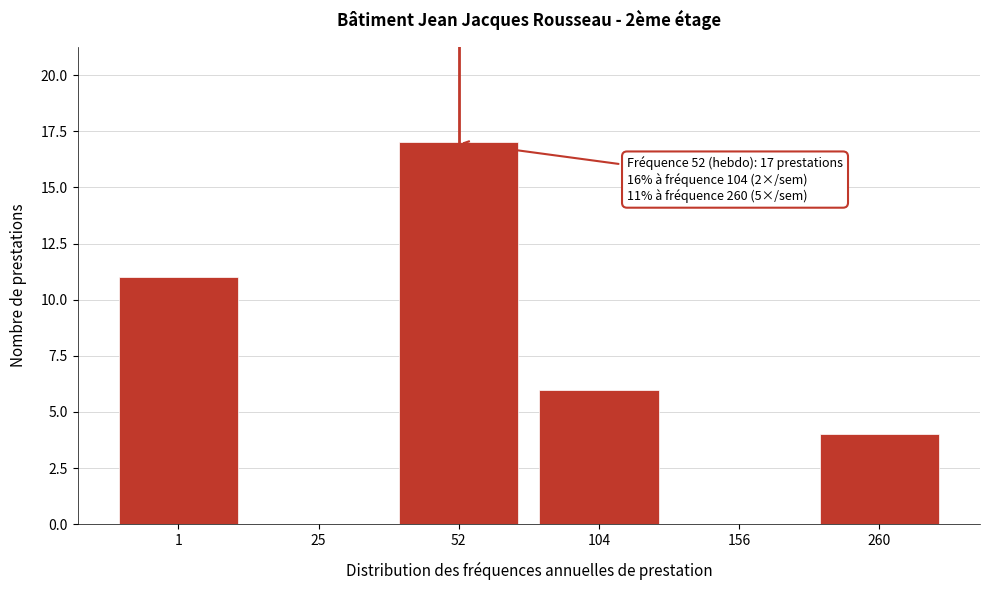

Reading left to right, what are all the values shown in this chart?

1=11	25=0	52=17	104=6	156=0	260=4